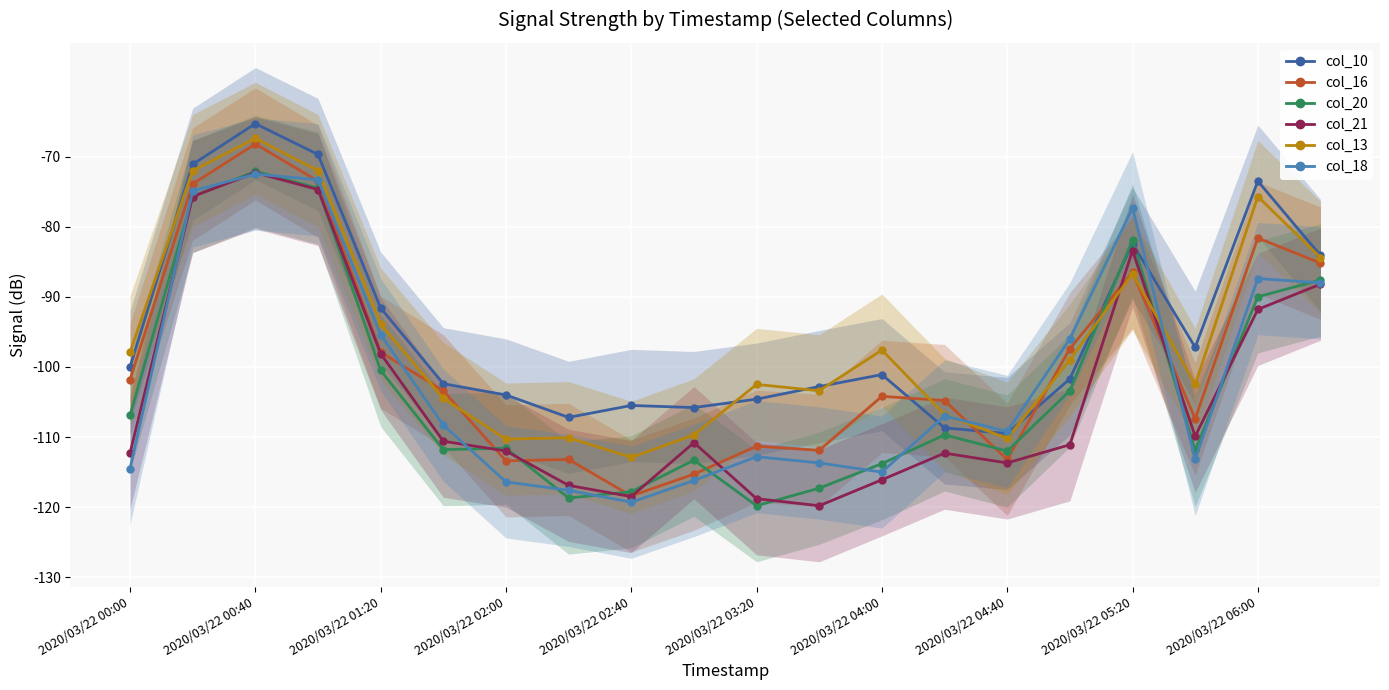

How many intersections are there between col_21 and col_20?

8